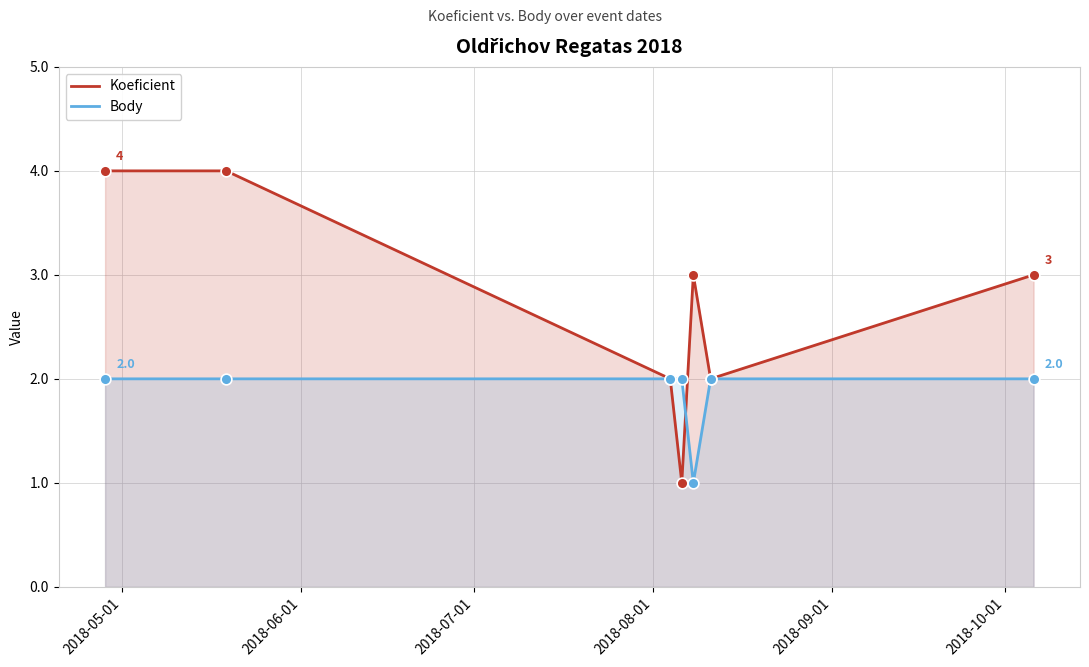

At how many categories does at least one series exceed 2?

4